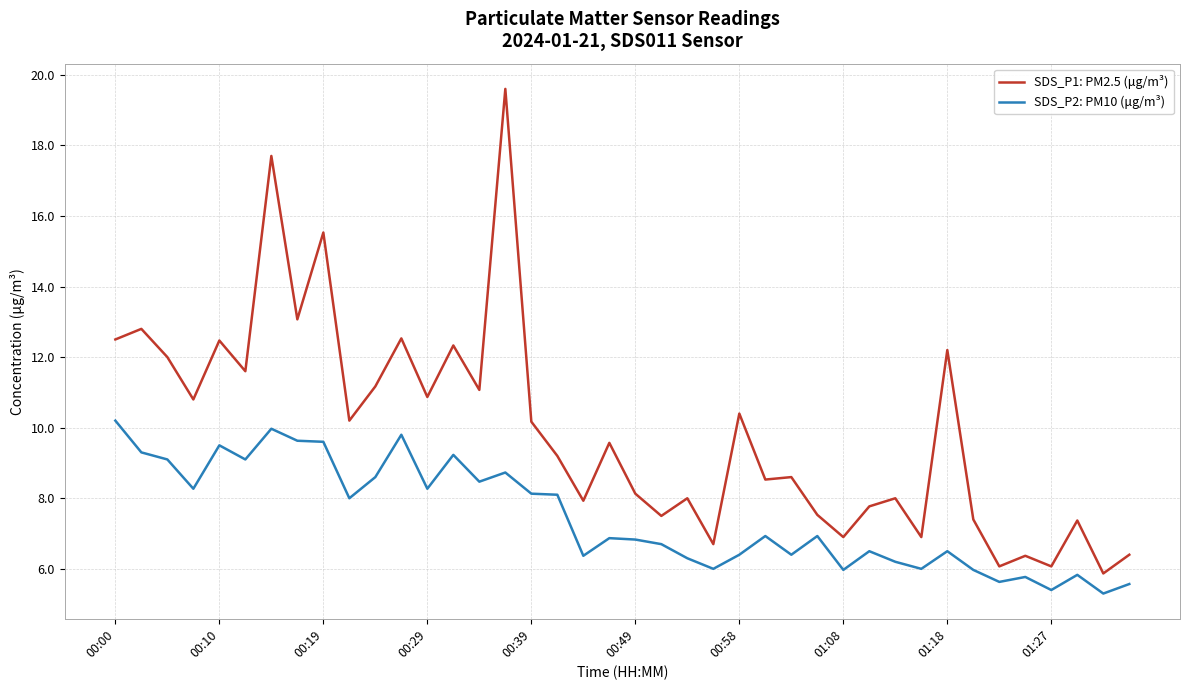

What is the minimum value shown in the chart?

5.3